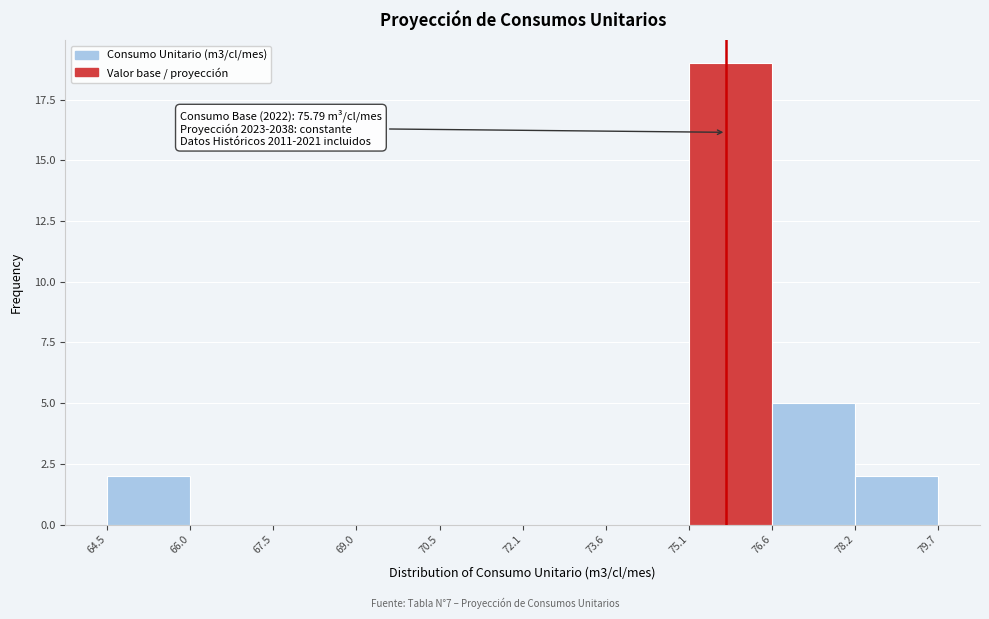

Which range on the x-axis has the tallest bar?

75.1 to 76.6